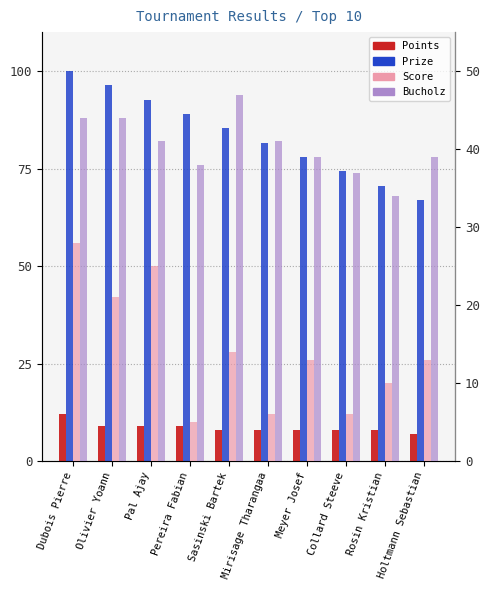

What is the difference between the maximum and minimum values in the Points series?

5.0